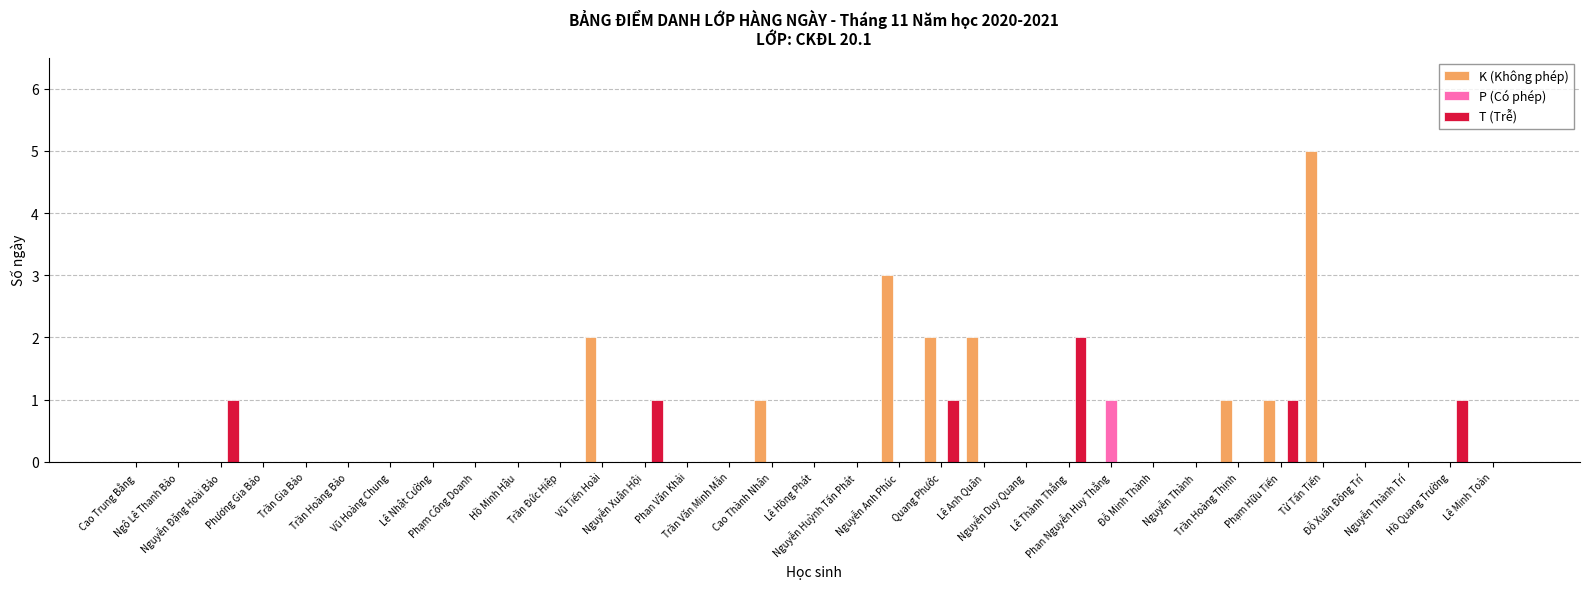

Is it true that P (Có phép) equals -1 at Từ Tấn Tiến?

False